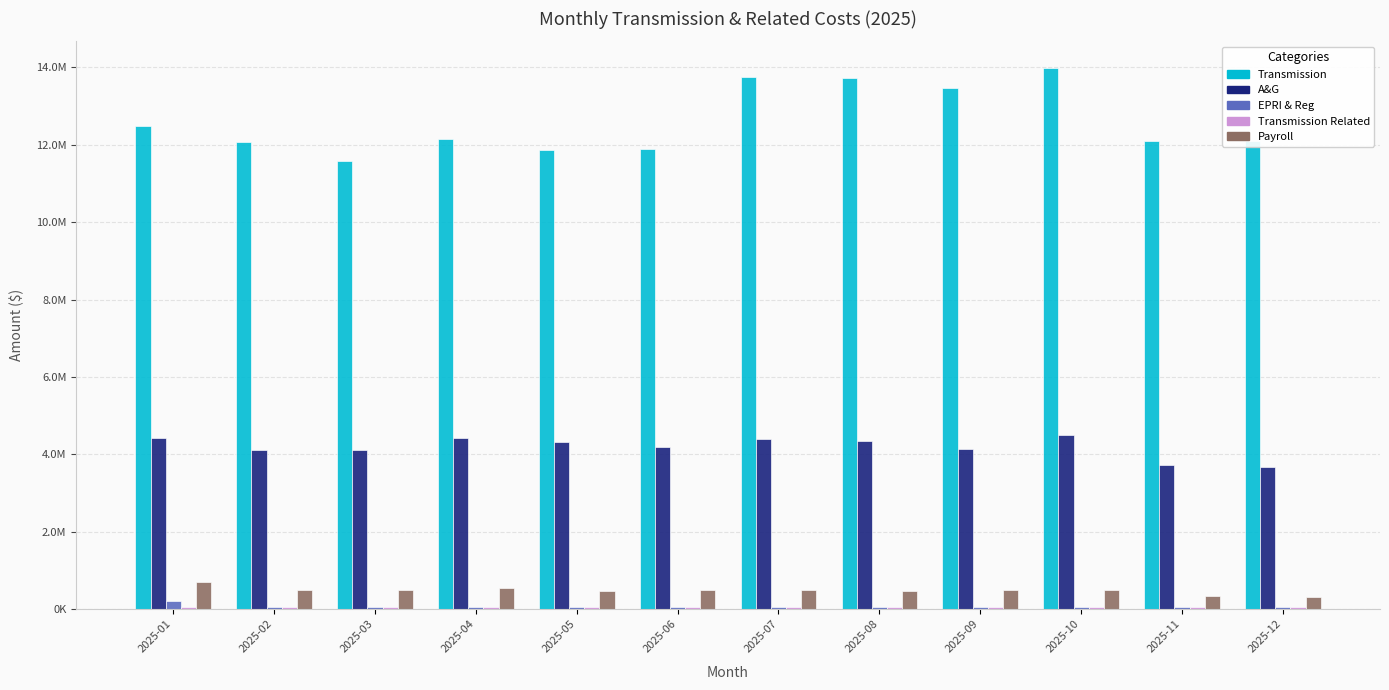

Which series has the largest range (max minus min)?

Transmission